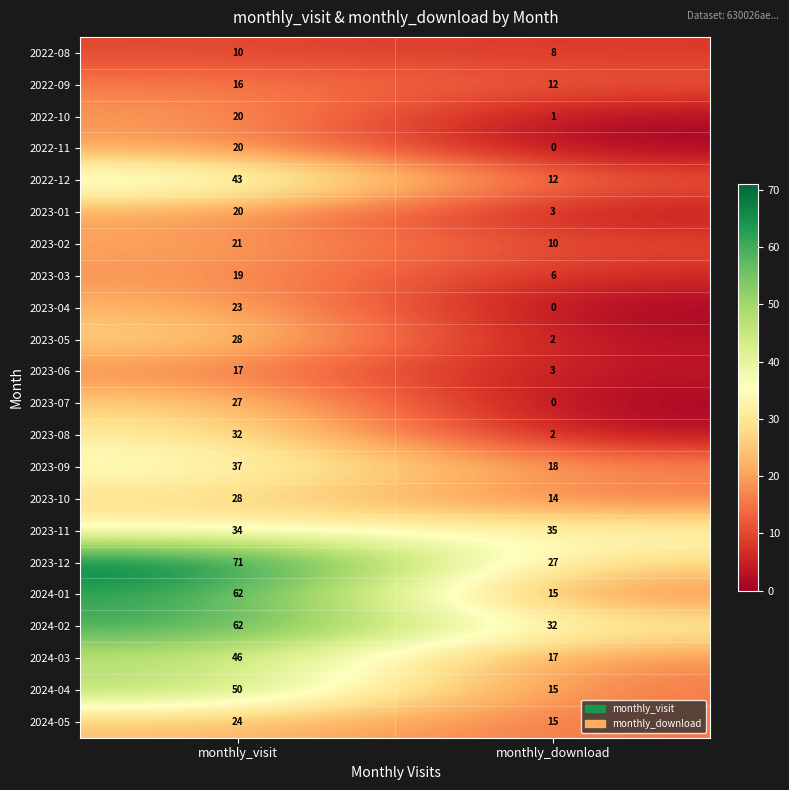

What is the average value of the 2022-12 series?

28